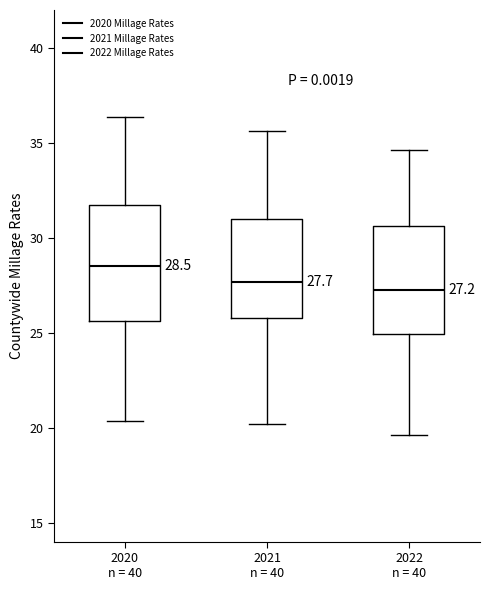

Which box has the highest median line?

2020 n = 40